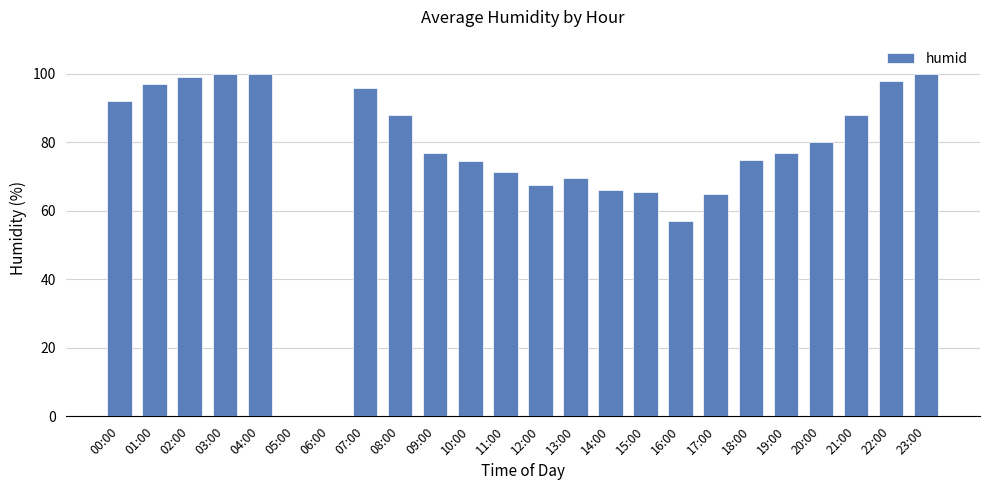

What is the sum of all values?

1803.5